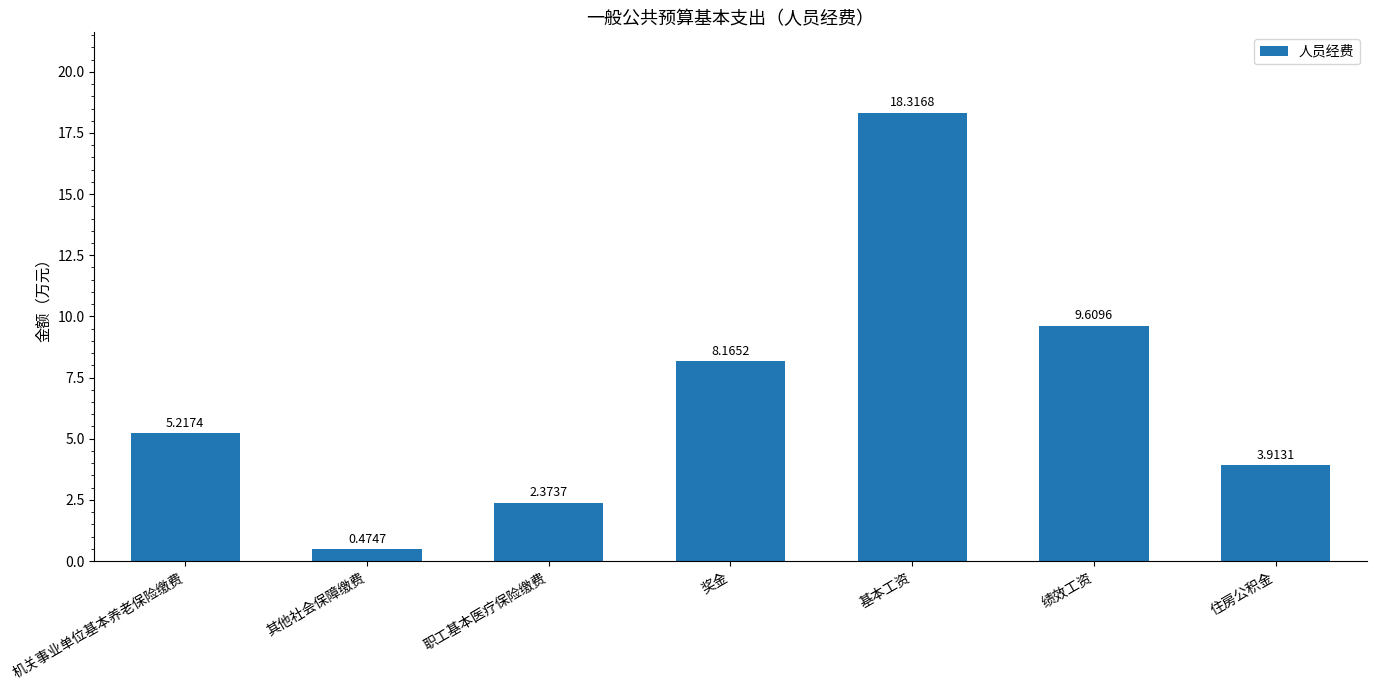

What is the label of the 7th bar from the right?

机关事业单位基本养老保险缴费